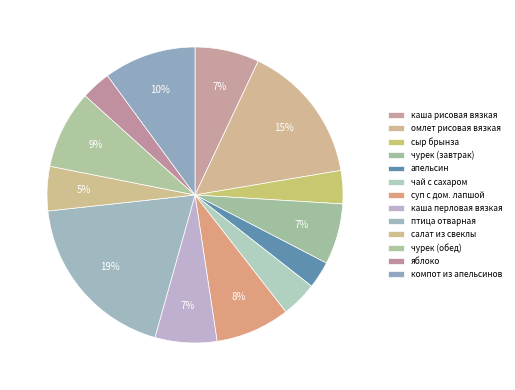

Does компот из апельсинов account for over 50% of the chart?

No